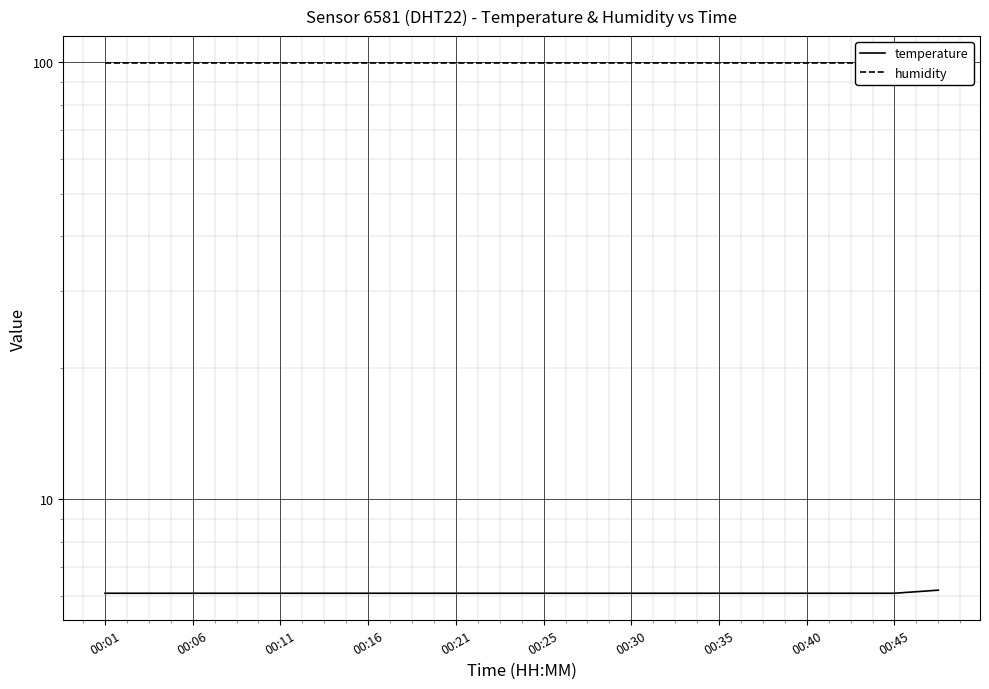

How many lines are shown in the chart?

2